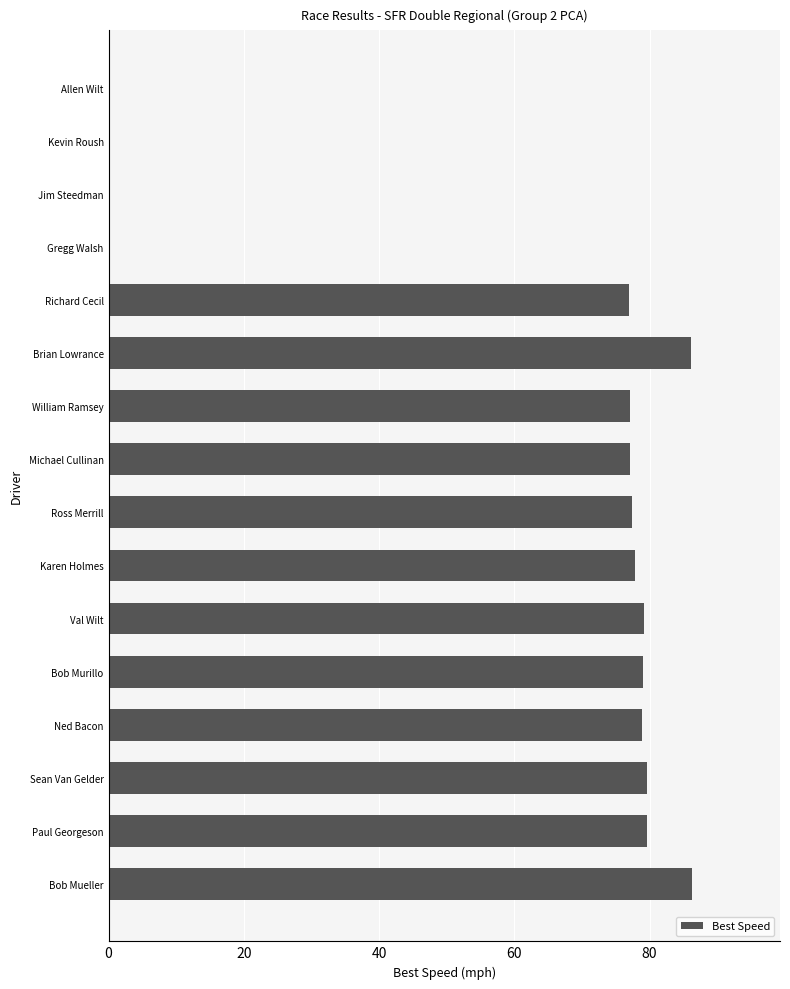

What is the sum of all values?

955.3